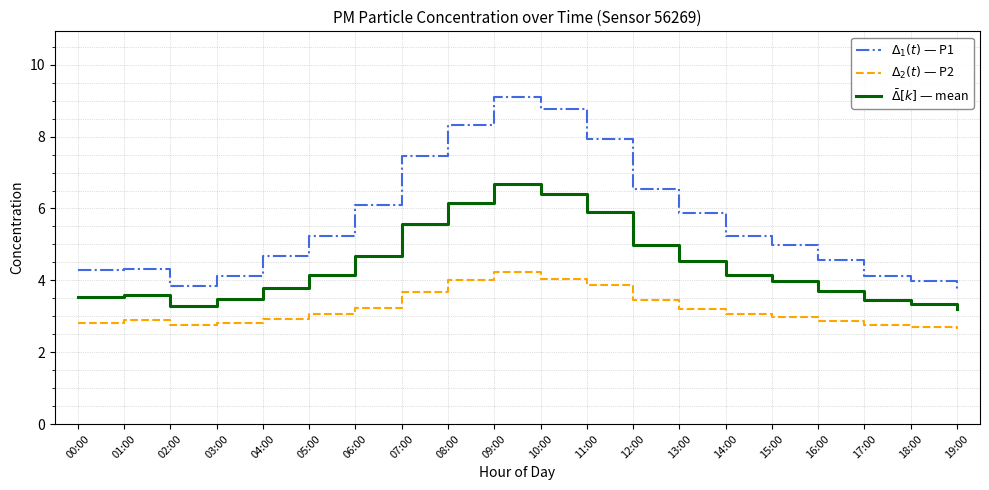

True or false: $\Delta_2(t)$ — P2 and $\Delta_1(t)$ — P1 intersect in this chart.

False